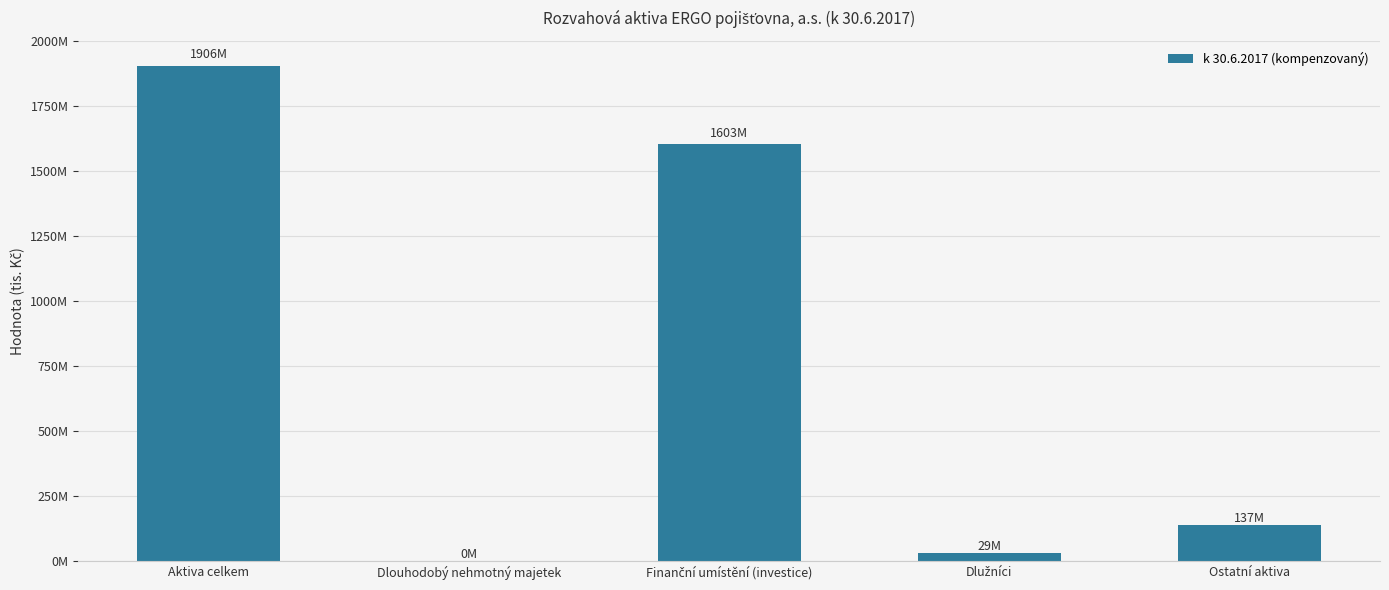

Rank the categories by value from lowest to highest.

Dlouhodobý nehmotný majetek, Dlužníci, Ostatní aktiva, Finanční umístění (investice), Aktiva celkem